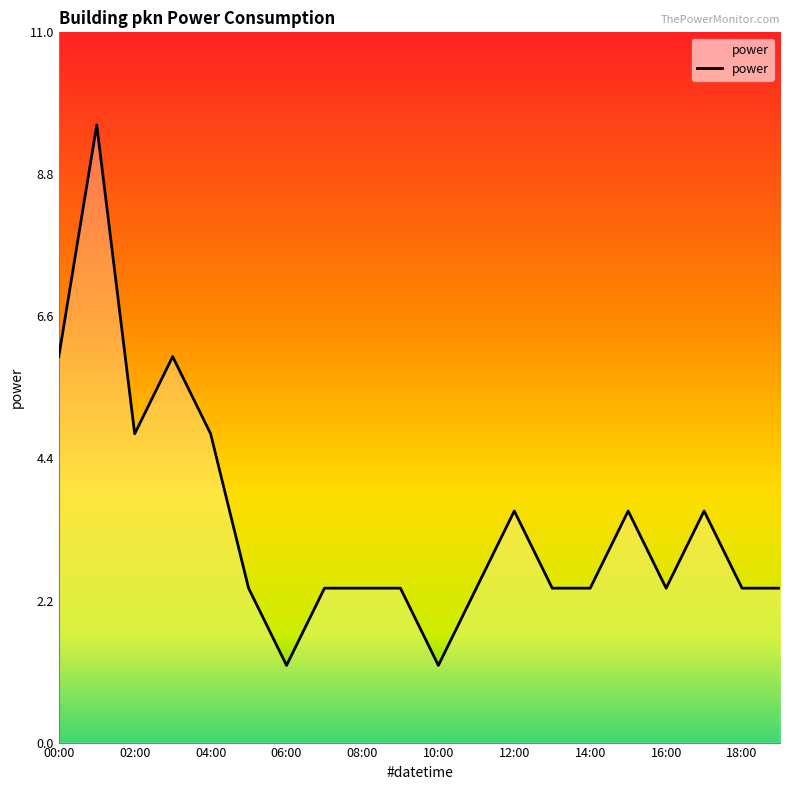

What is the maximum value shown in the chart?

9.6